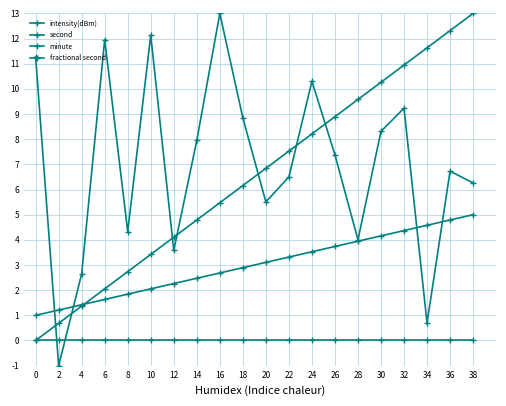

How many data points does each series have?

20